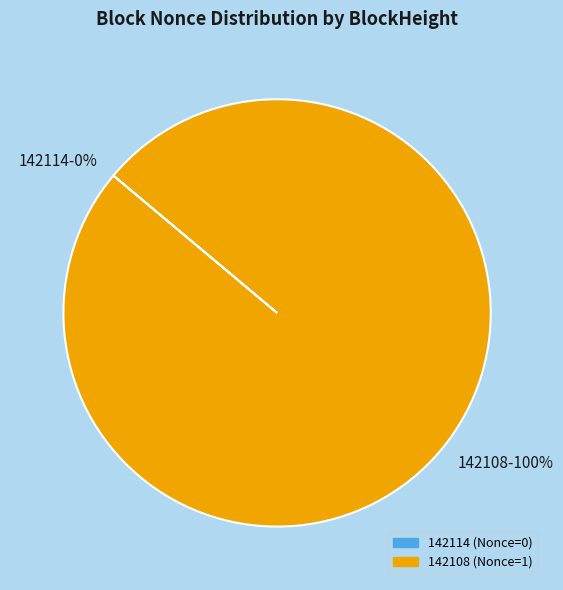

Rank the categories by value from lowest to highest.

142114, 142108